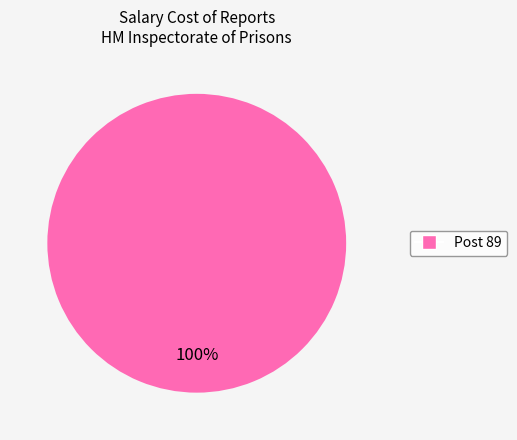

Does any single category account for the majority?

Yes